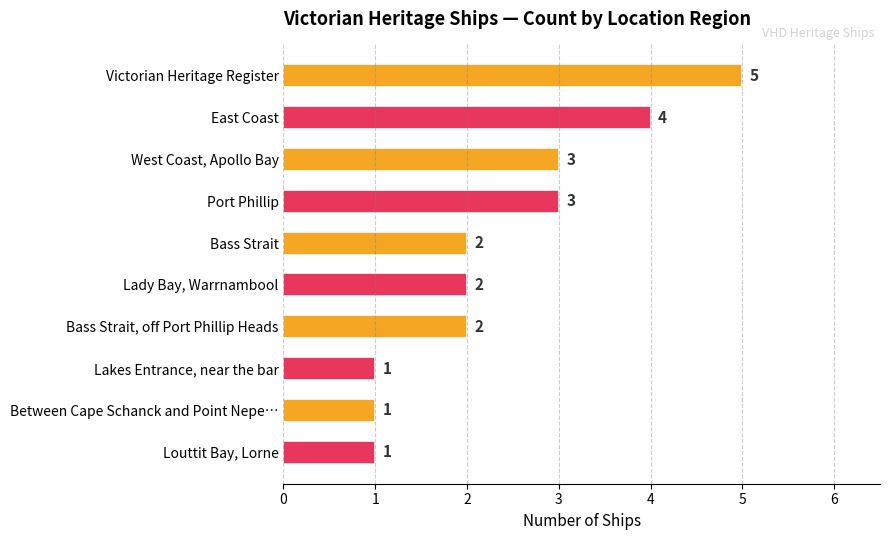

The chart shows a value of 3 at West Coast, Apollo Bay. True or false?

True